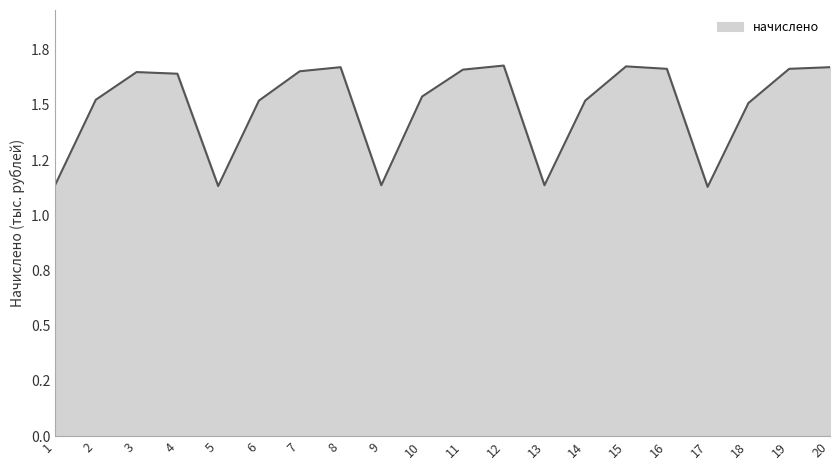

Does the chart display data point markers on the line(s)?

No